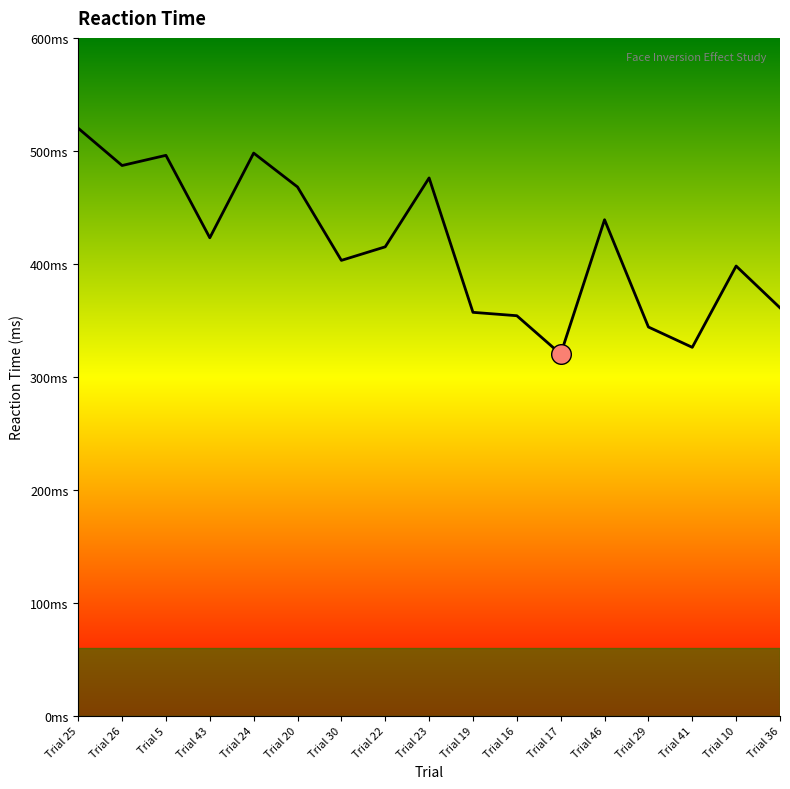

Which has a higher value, Trial 41 or Trial 10?

Trial 10